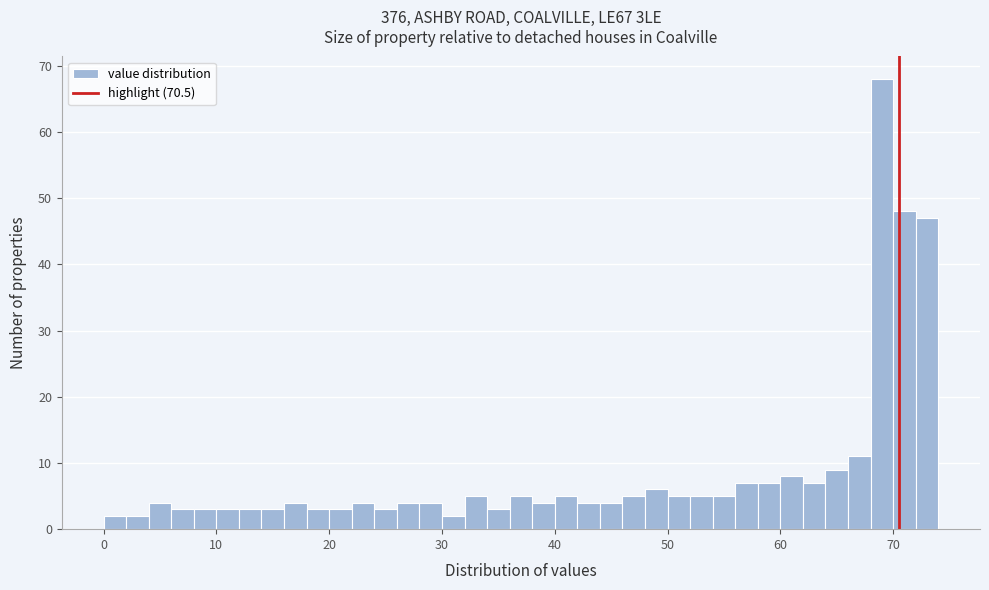

Read against the x-axis, roughly where is the centre of the tallest bar?

69